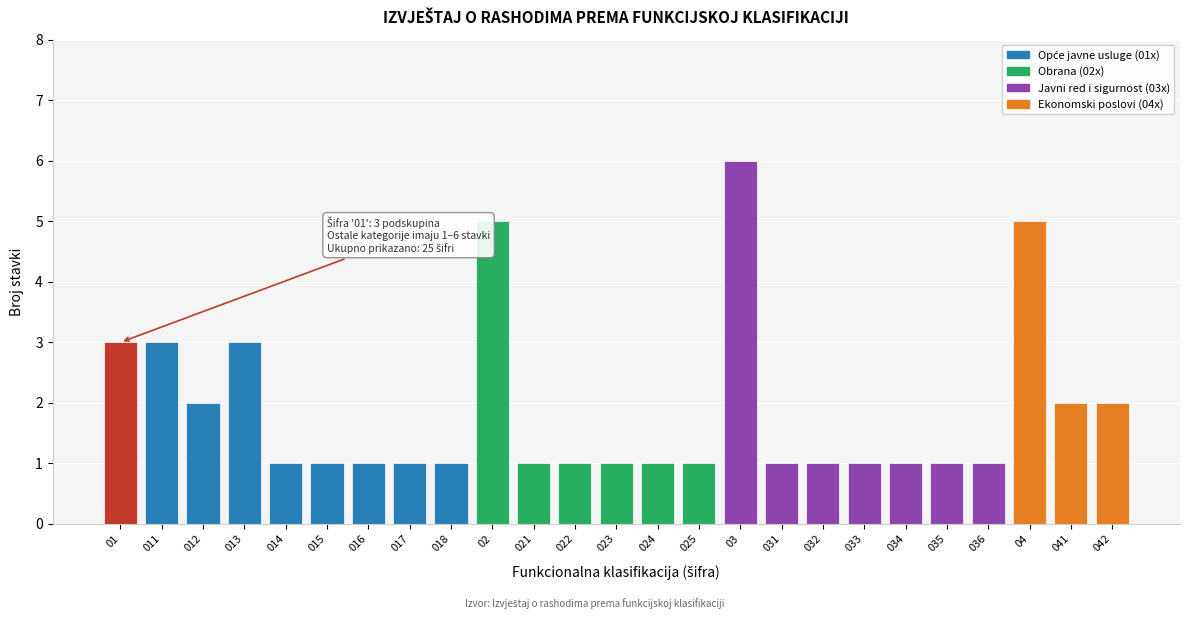

Reading right to left, list all the values displayed in this chart.

042=2	041=2	04=5	036=1	035=1	034=1	033=1	032=1	031=1	03=6	025=1	024=1	023=1	022=1	021=1	02=5	018=1	017=1	016=1	015=1	014=1	013=3	012=2	011=3	01=3